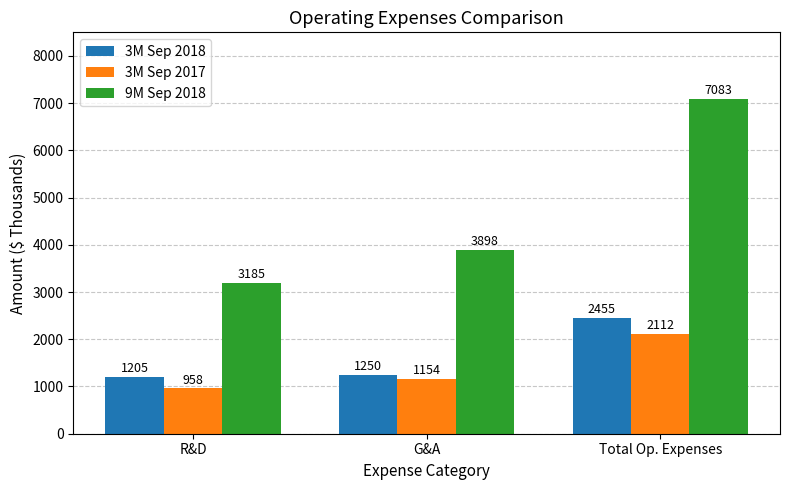

How many data points does each series have?

3